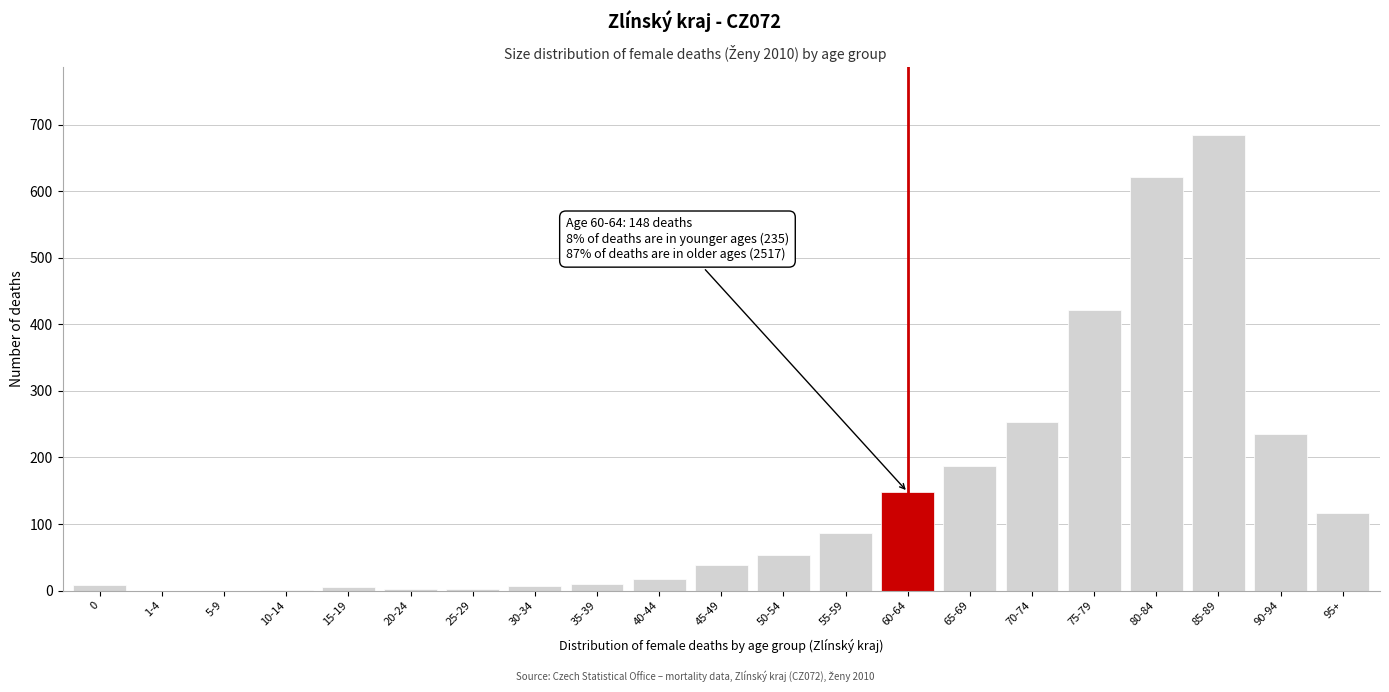

What is the sum of all values?

2900